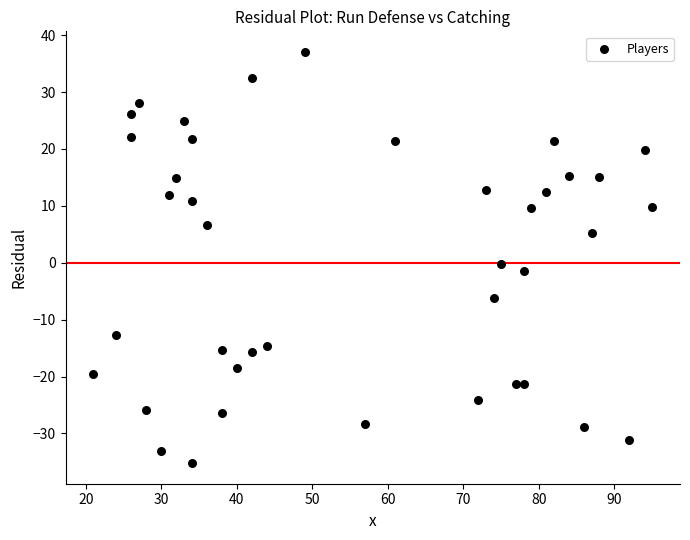

What is the range of Y values (max minus min)?

72.3